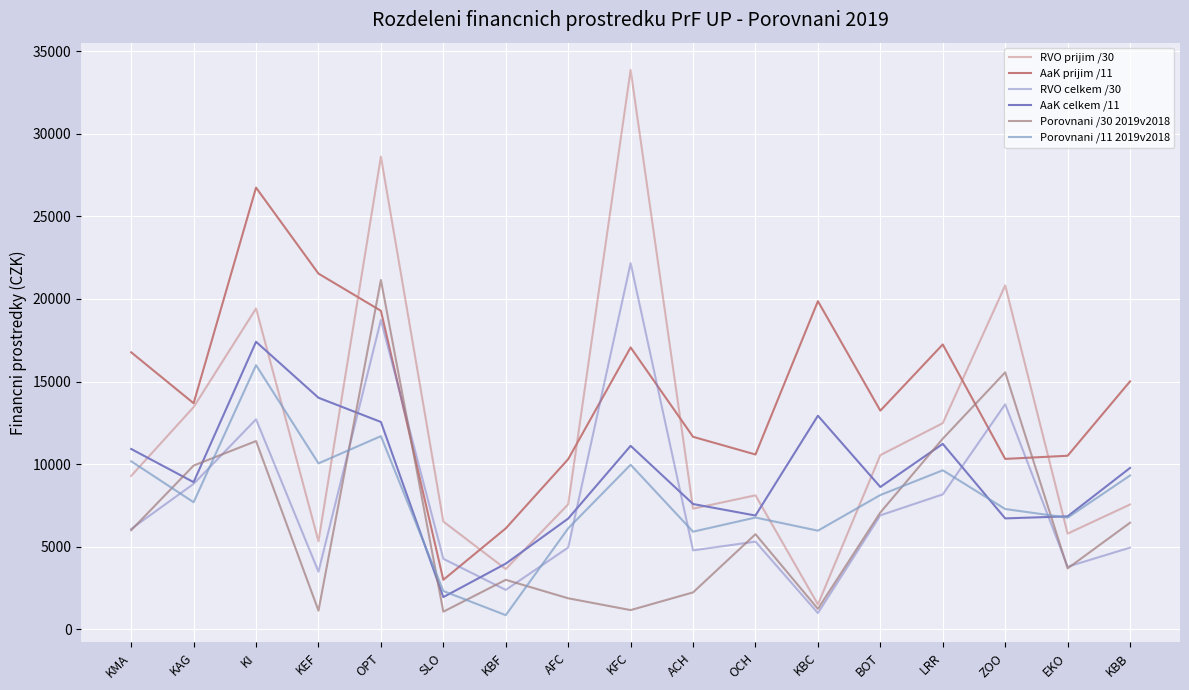

How many lines are shown in the chart?

6